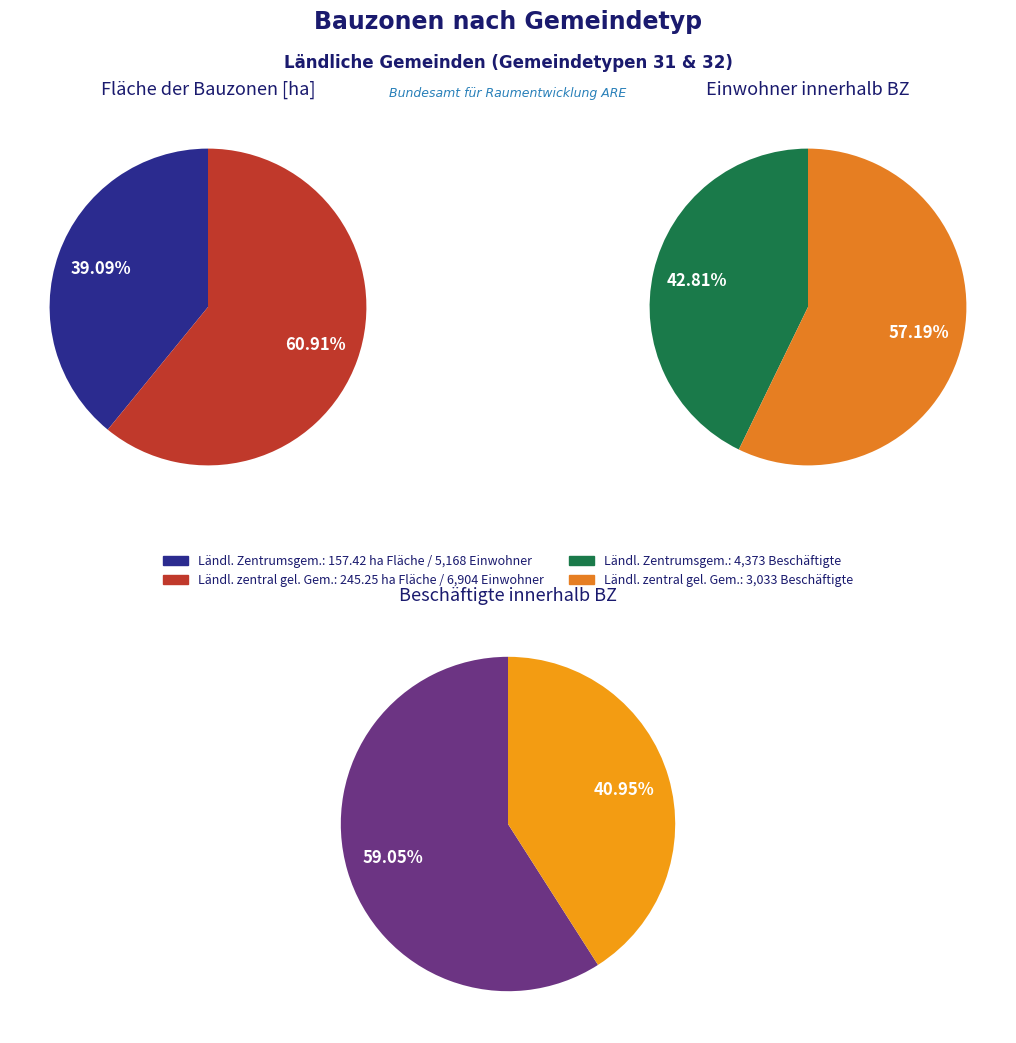

Which series has the largest range (max minus min)?

Einwohner innerhalb BZ